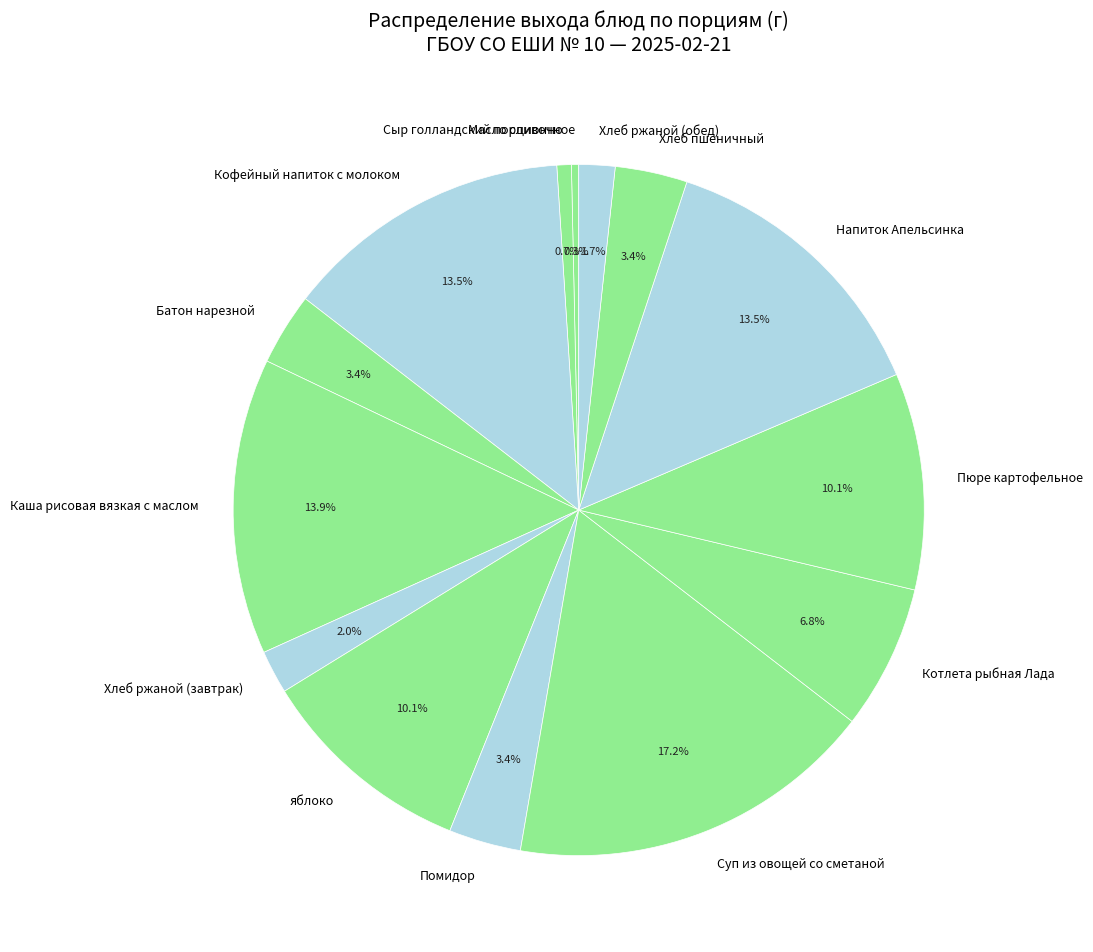

Is Хлеб пшеничный the majority of the pie?

No